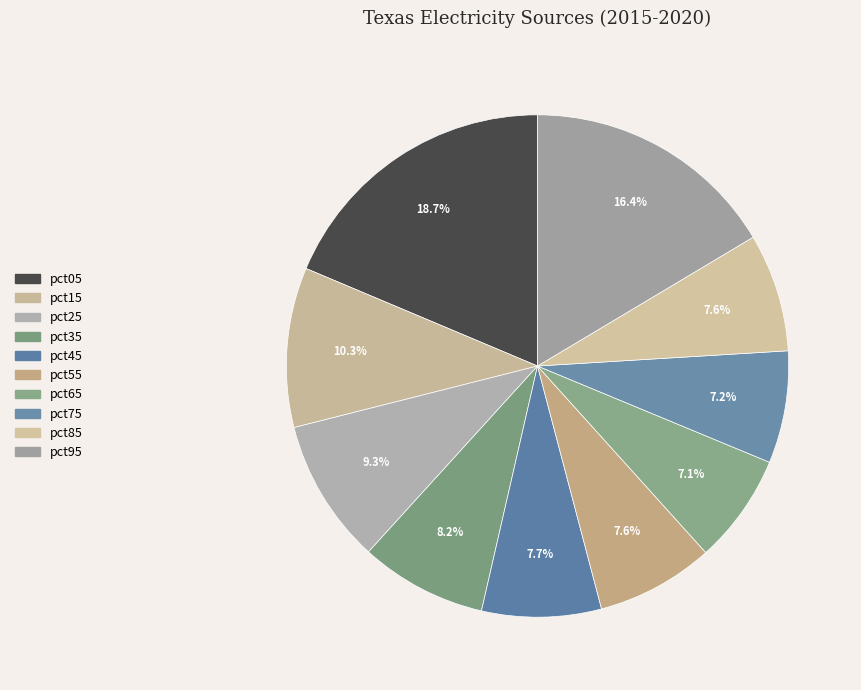

Which has a higher value, pct35 or pct05?

pct05